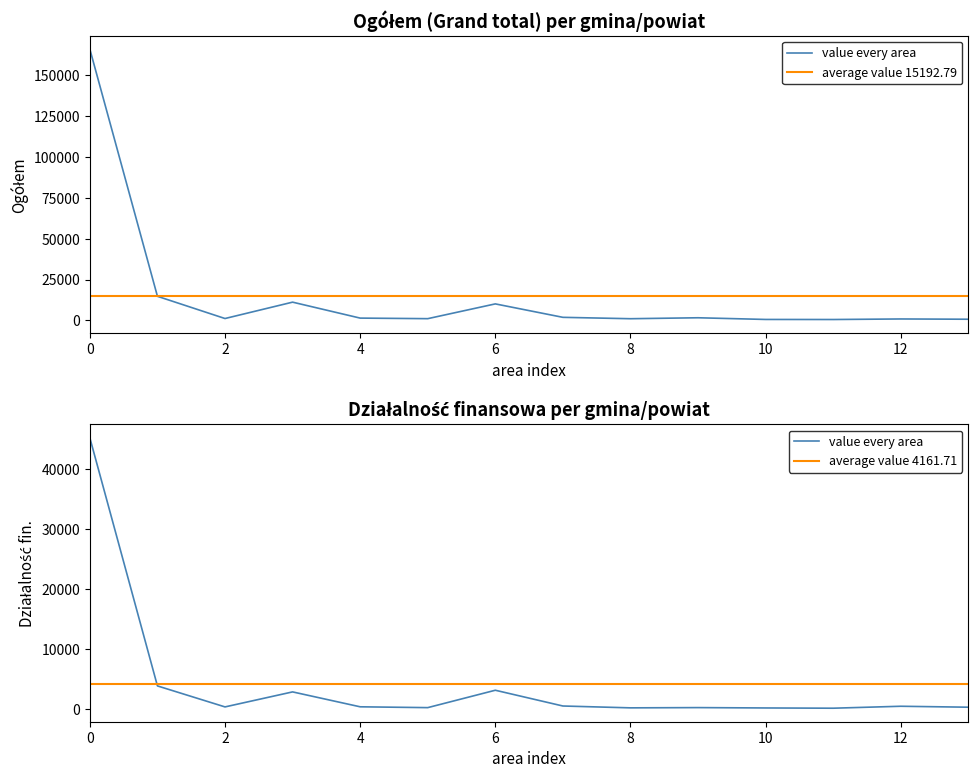

True or false: Ogółem Grand total and Działalność finansowa cross at least once.

False